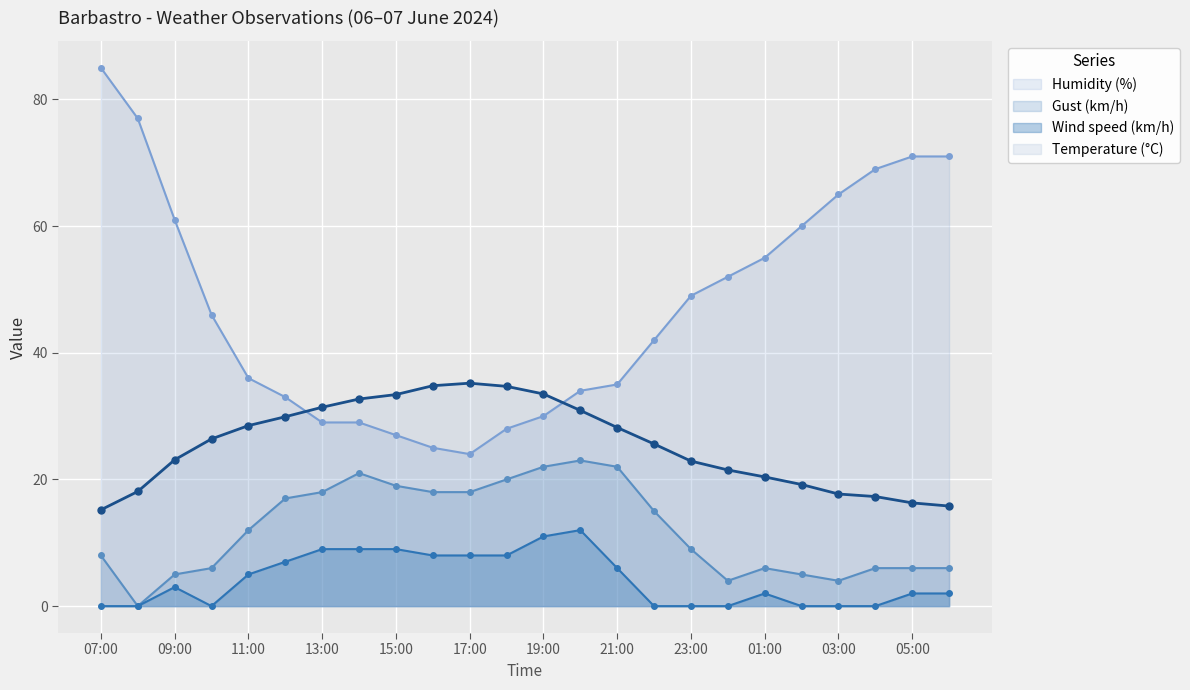

The value of Gust (km/h) at 19:00 is 22.0. True or false?

True